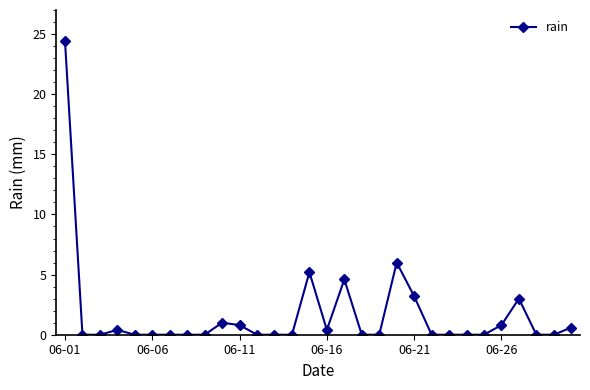

What is the difference between the second highest and second lowest values?

6.0